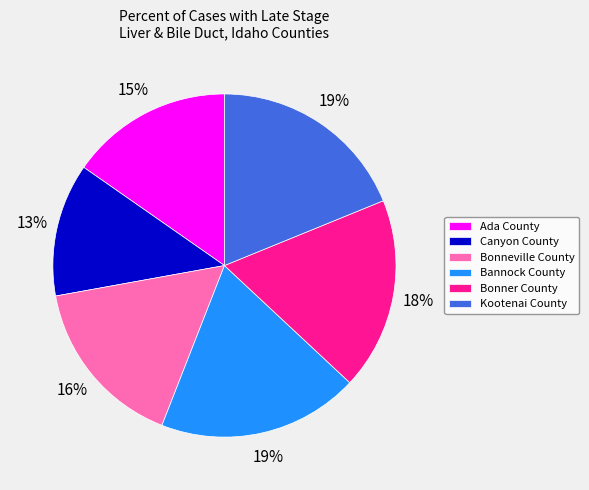

Does any single category account for the majority?

No